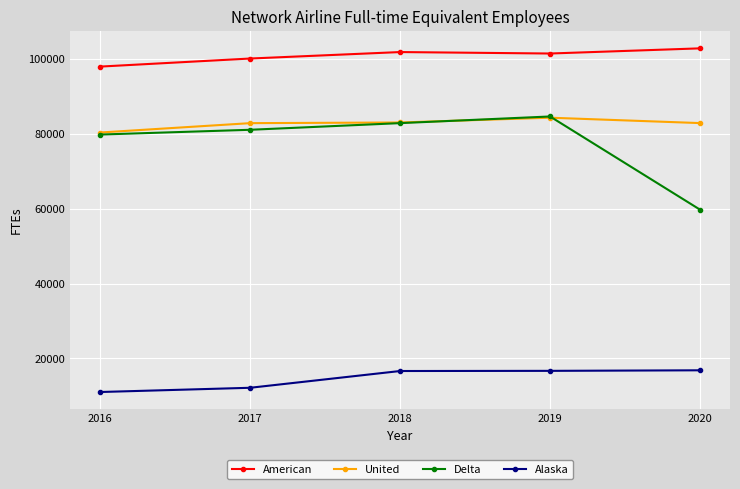

What is the value of the American point at the 4th from the left?

101452